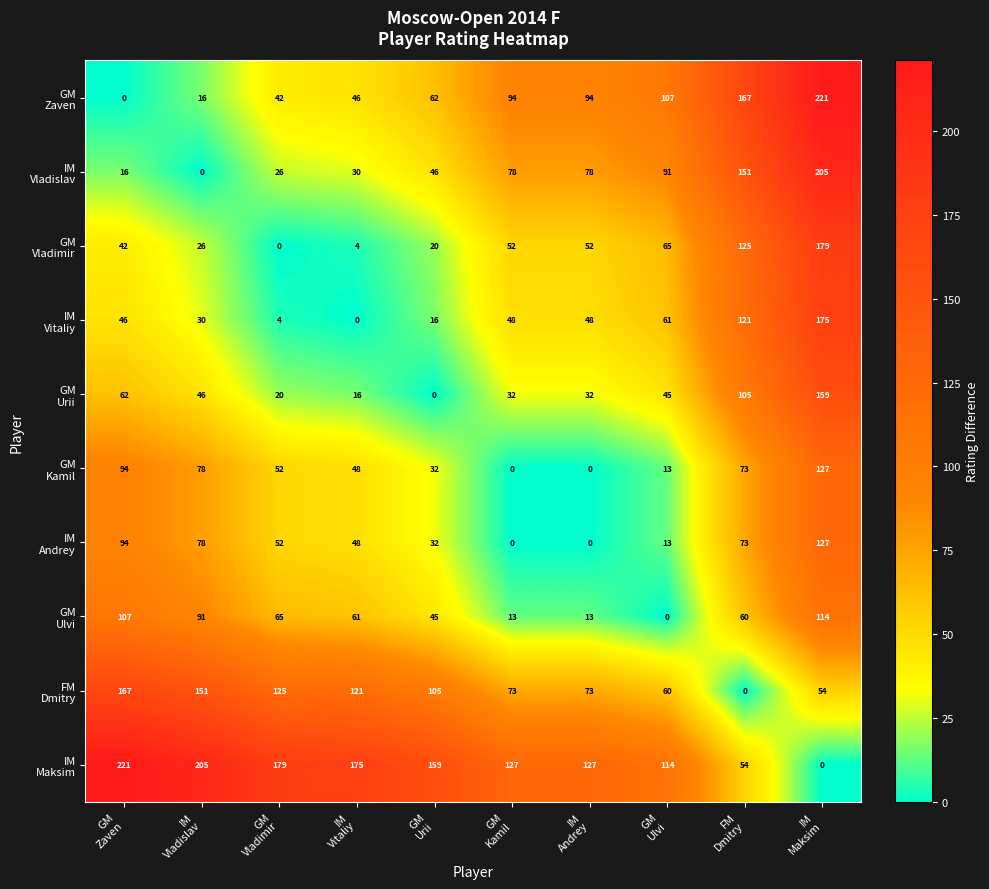

What is the greatest value displayed?

221